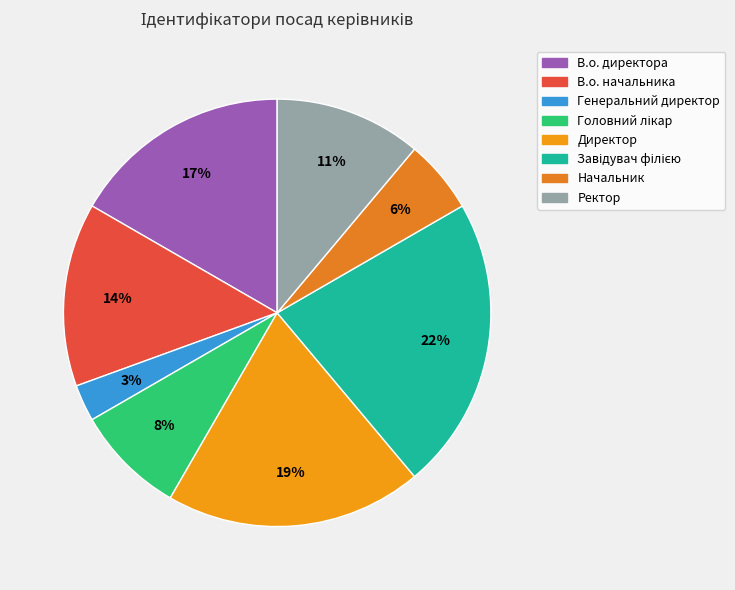

Is there a majority slice in this chart?

No